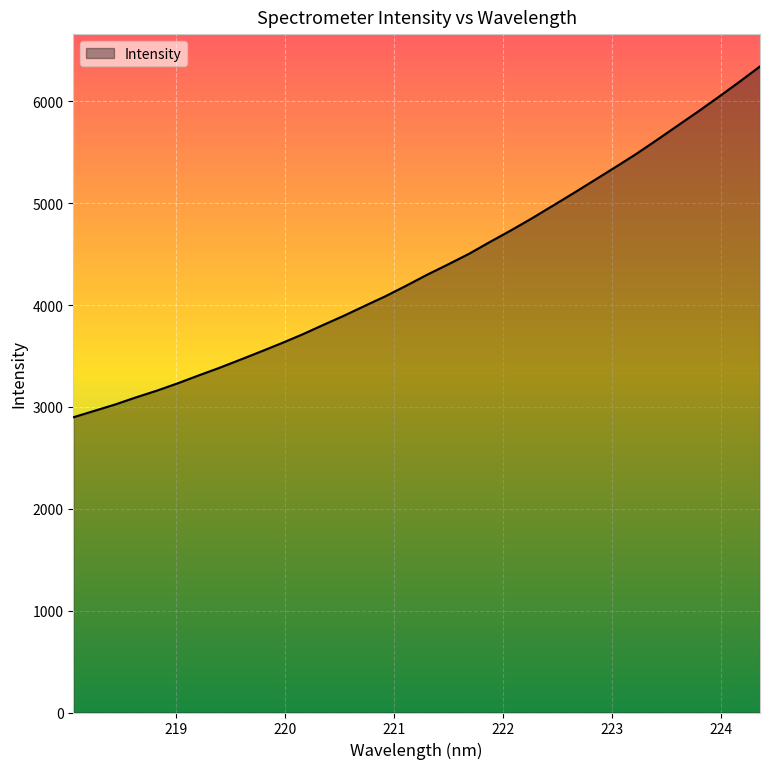

What is the difference between the maximum and minimum values?

3444.9